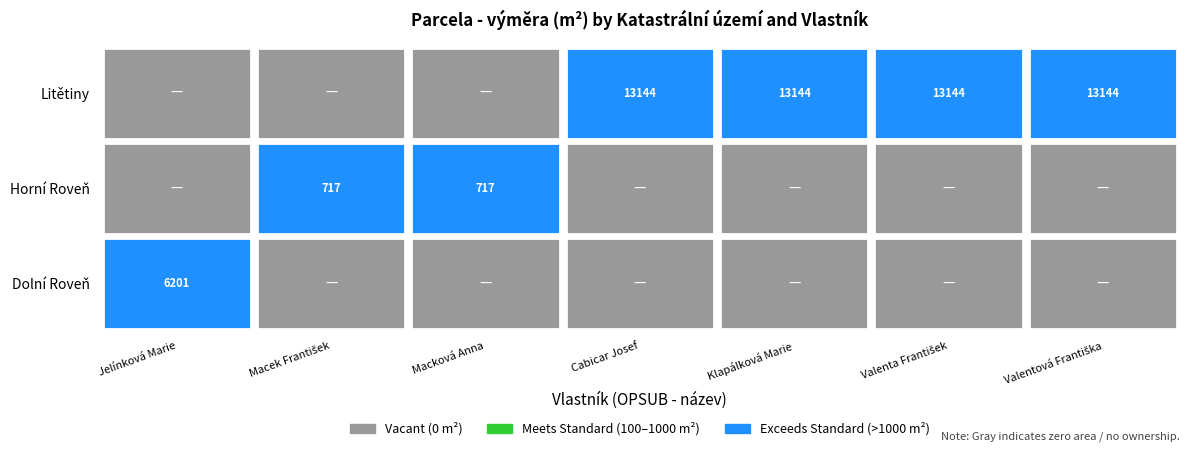

The Valentová Františka series shows -5122 at 5. True or false?

False